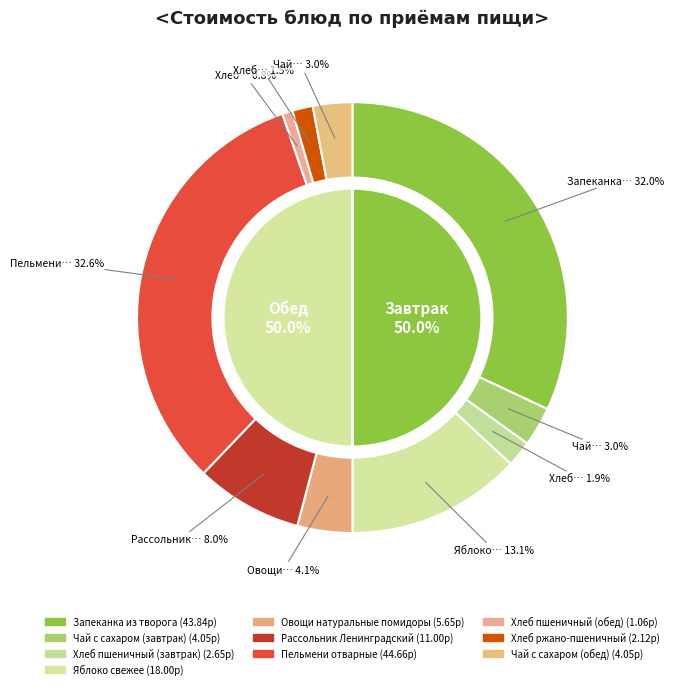

Rank the categories by value from highest to lowest.

Пельмени отварные, Запеканка из творога, Яблоко свежее, Рассольник Ленинградский, Овощи натуральные помидоры, Чай с сахаром (завтрак), Чай с сахаром (обед), Хлеб пшеничный (завтрак), Хлеб ржано-пшеничный, Хлеб пшеничный (обед)